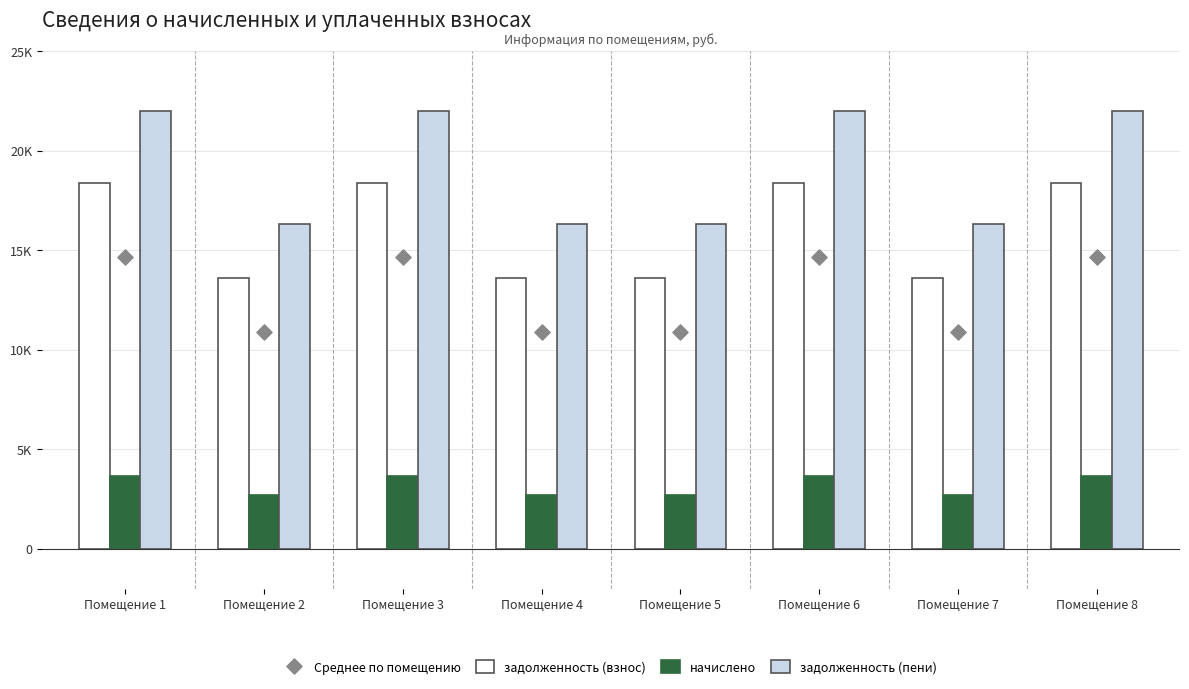

Which series has the largest Y range (max minus min)?

задолженность (пени)